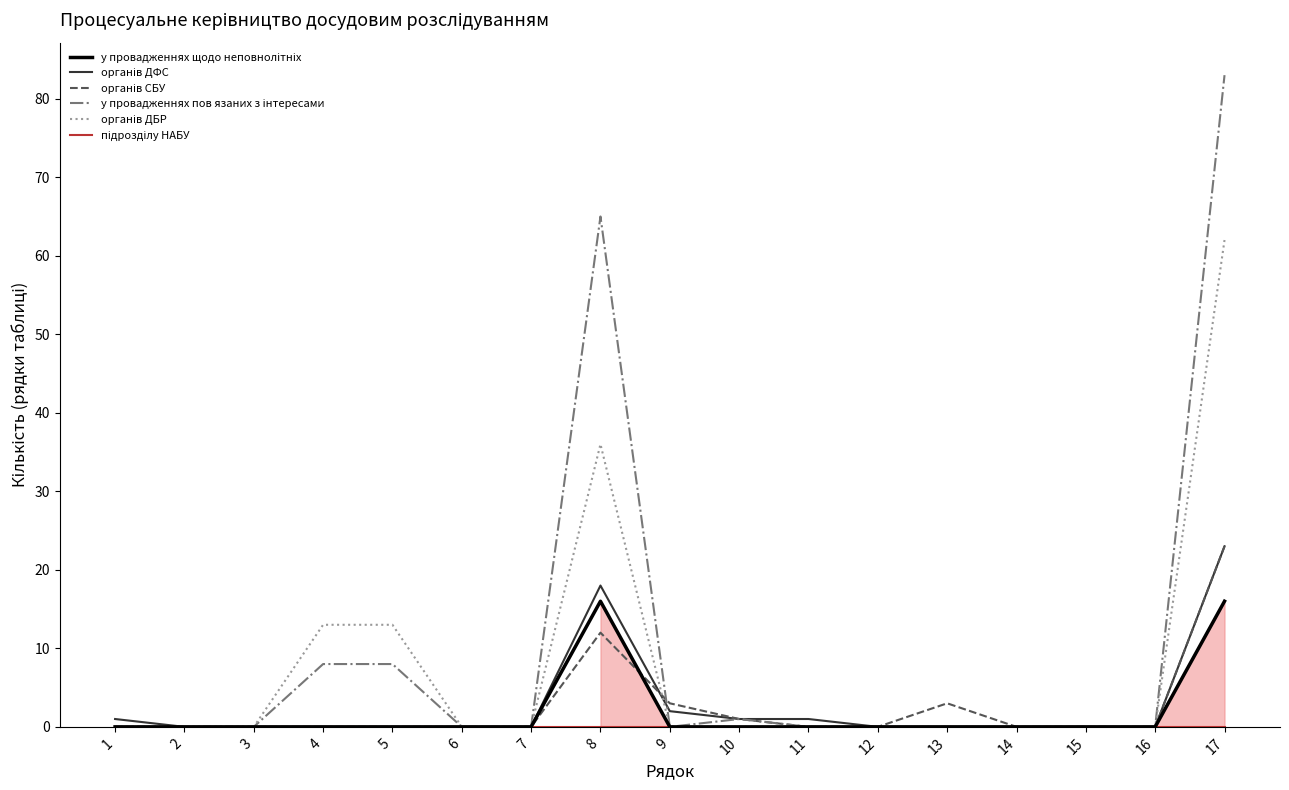

At which category is the sum across all series the highest?

17